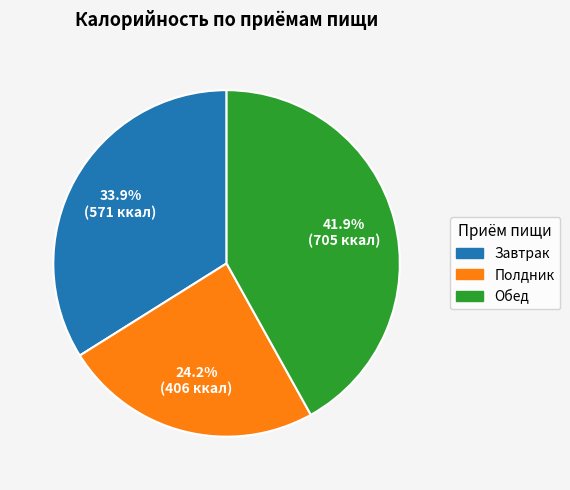

The Завтрак slice represents 22% of the pie. True or false?

False